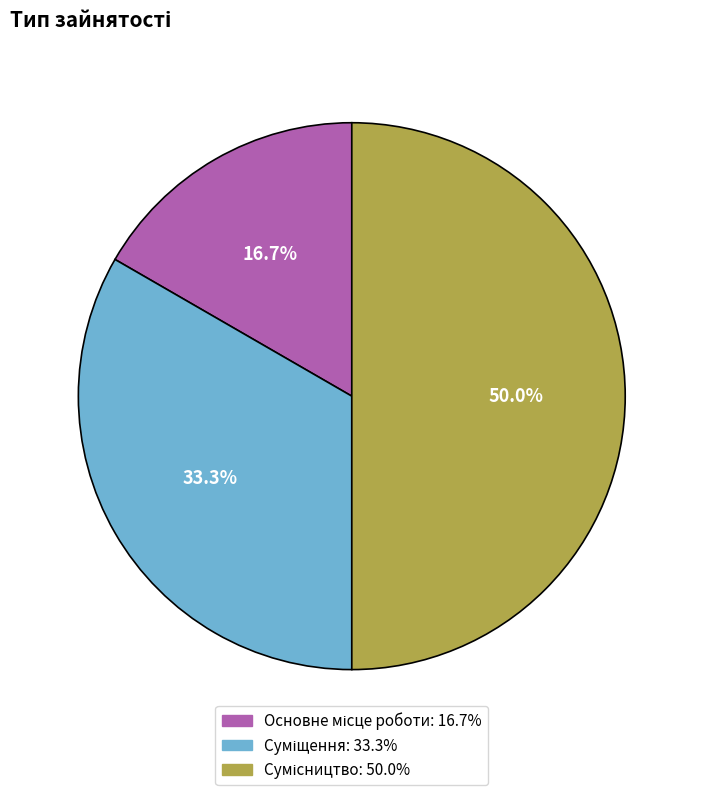

Is the sum of Суміщення and Сумісництво greater than half?

Yes